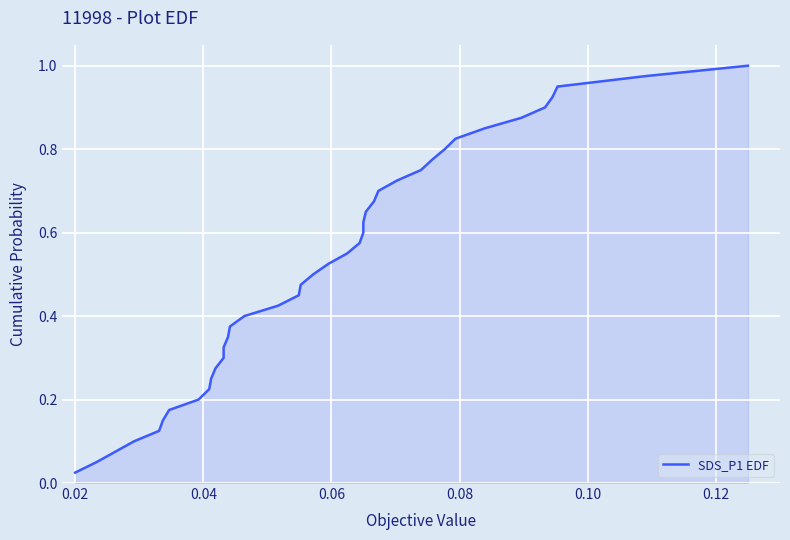

What is the difference between the maximum and minimum values?

1.0